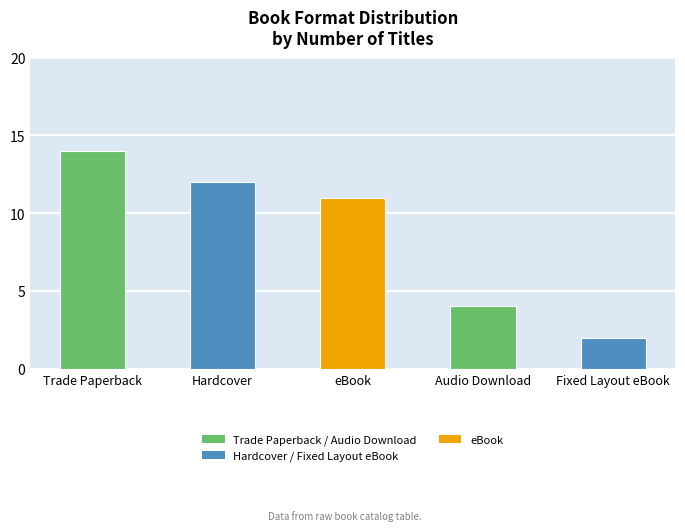

What position from the right is Fixed Layout eBook?

1